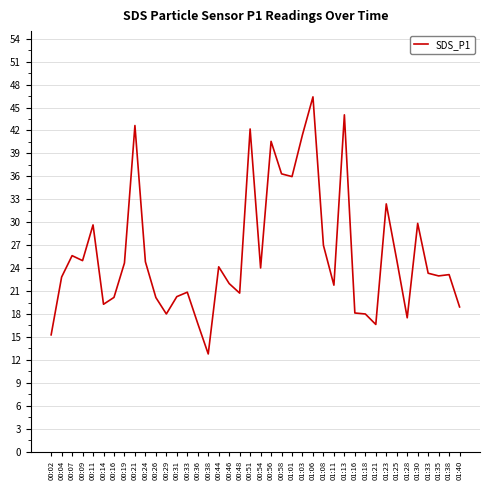

Approximately how many times larger is the value at 01:28 compared to 01:16?

1.0